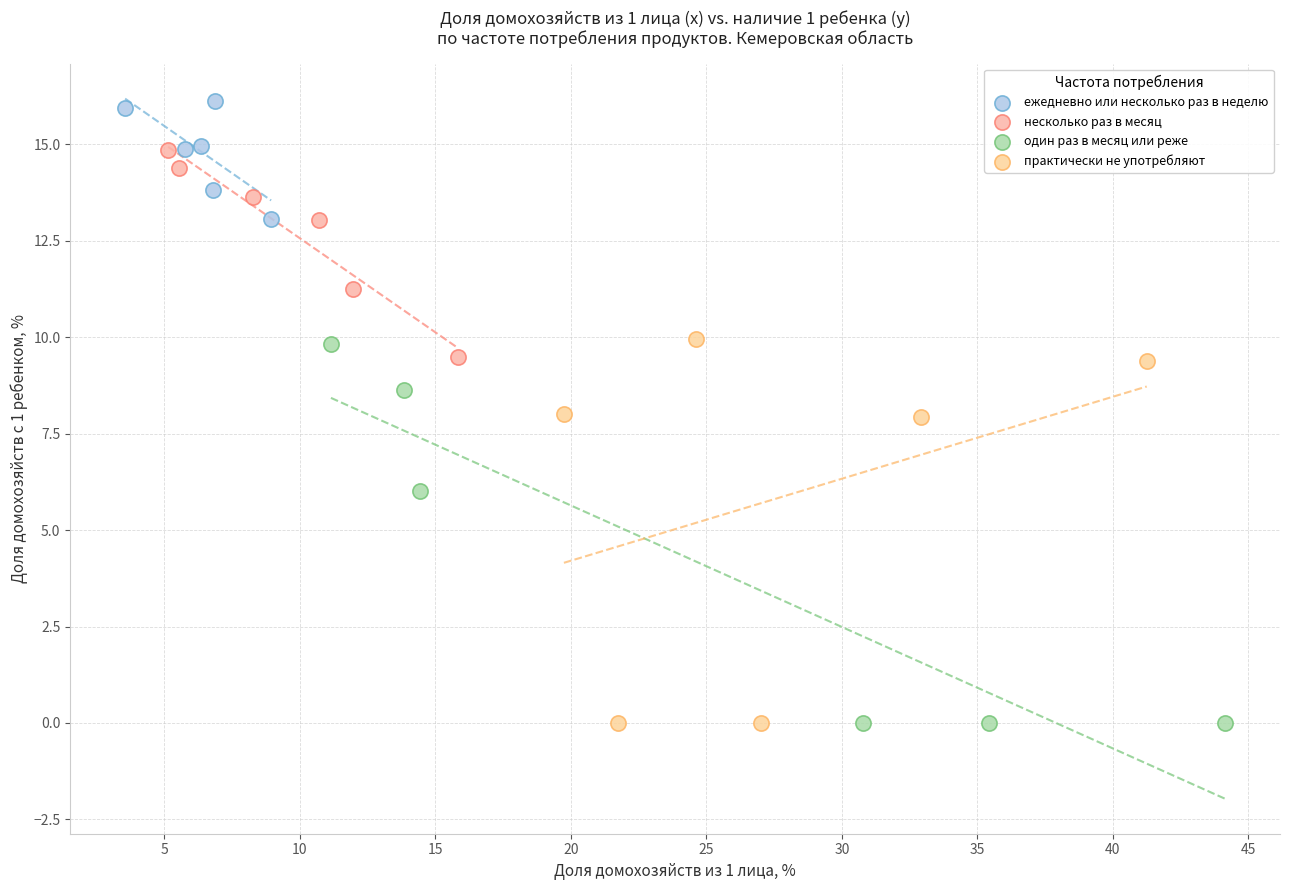

Which series reaches the maximum Y coordinate?

ежедневно или несколько раз в неделю